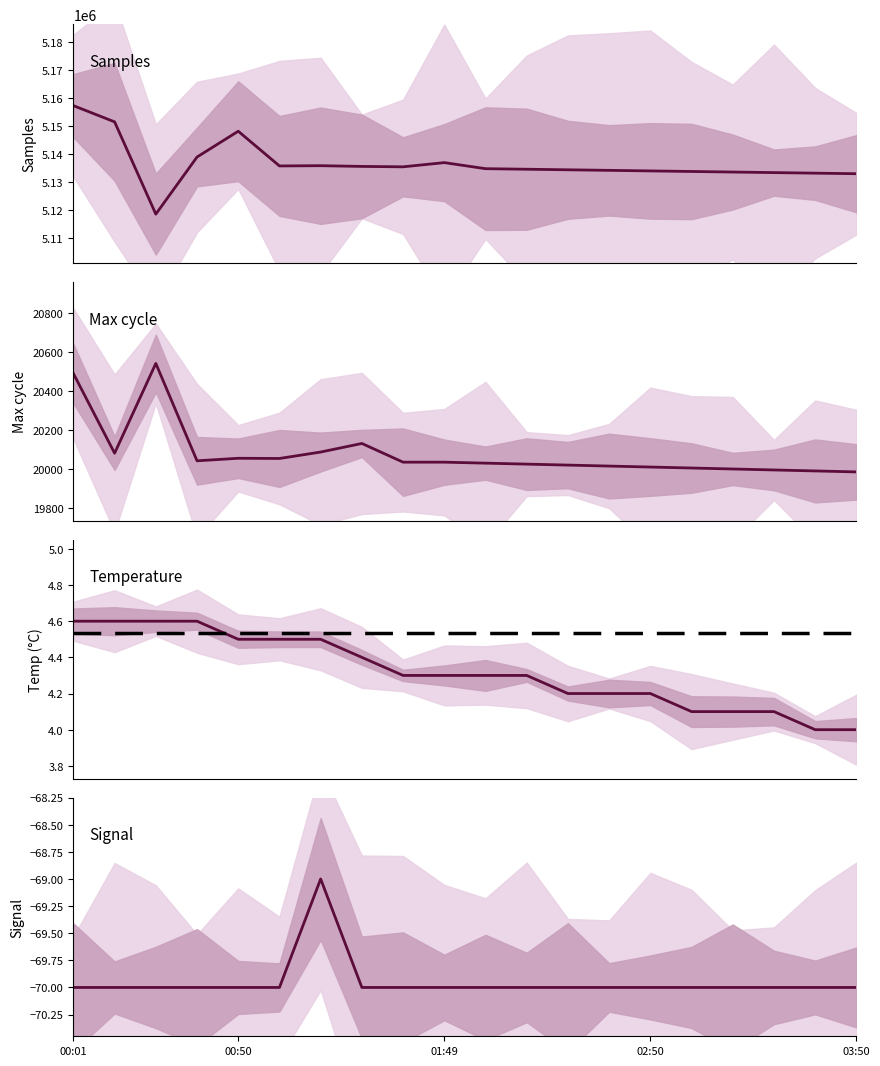

What is the label of the 13th point from the right?

7